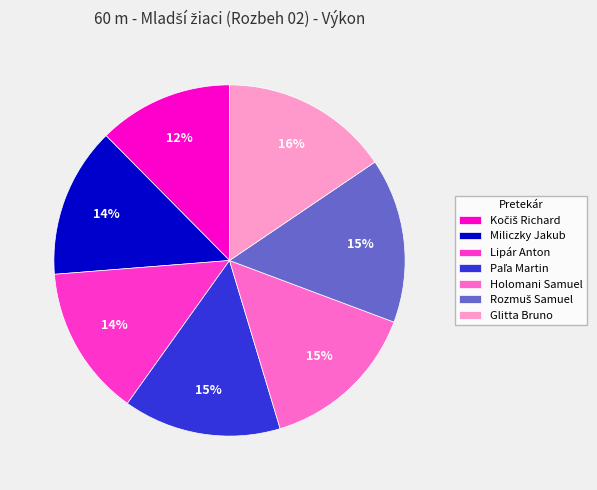

To the nearest percent, what is the average slice percentage?

14%